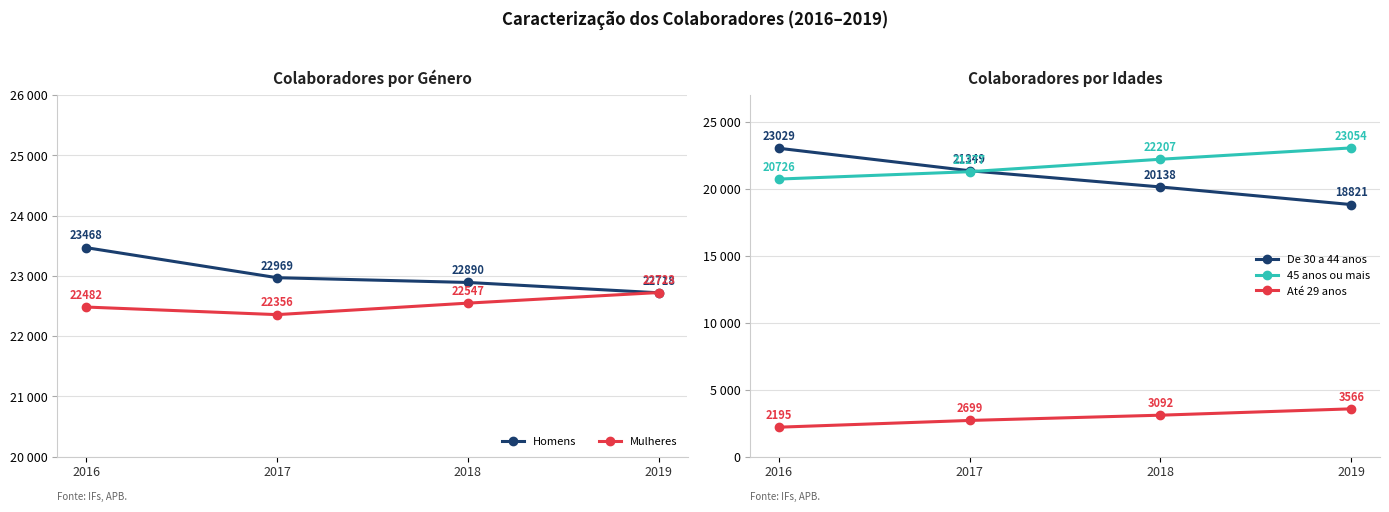

What is the sum of the Homens values at 2017 and 2018?

45859